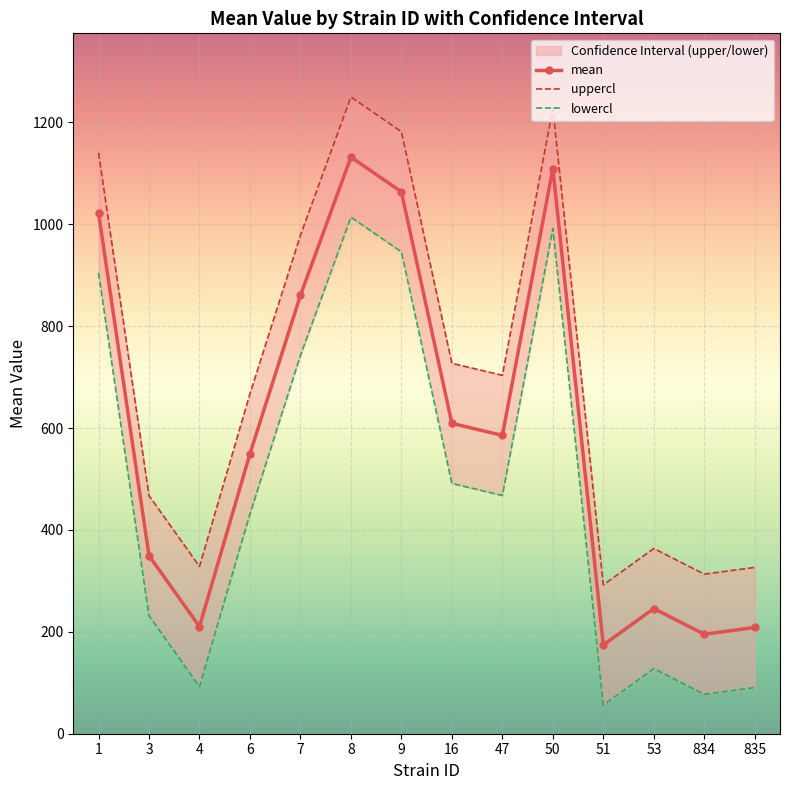

Between 8 and 9, which series saw the biggest shift?

mean